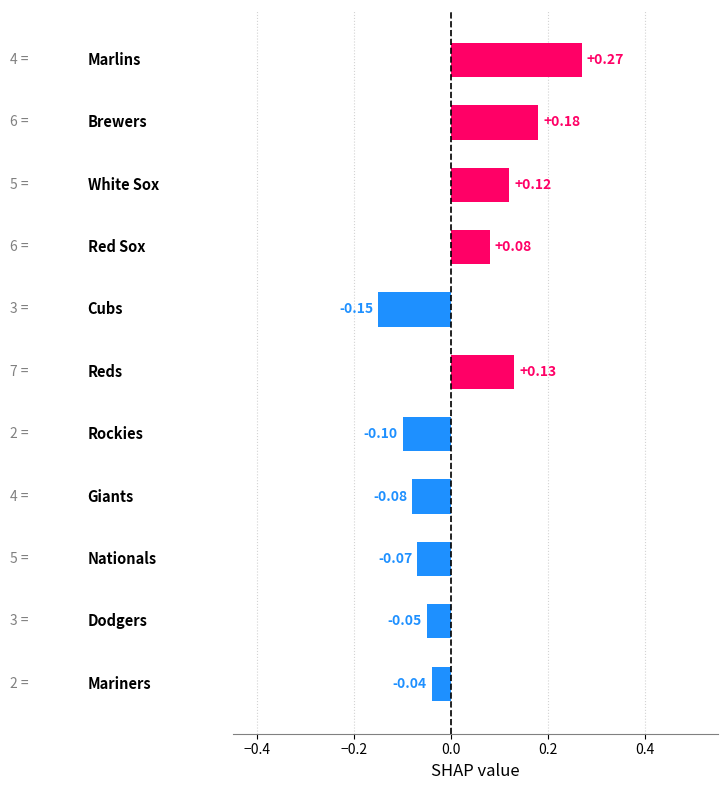

What is the difference between the maximum and minimum values?

0.4